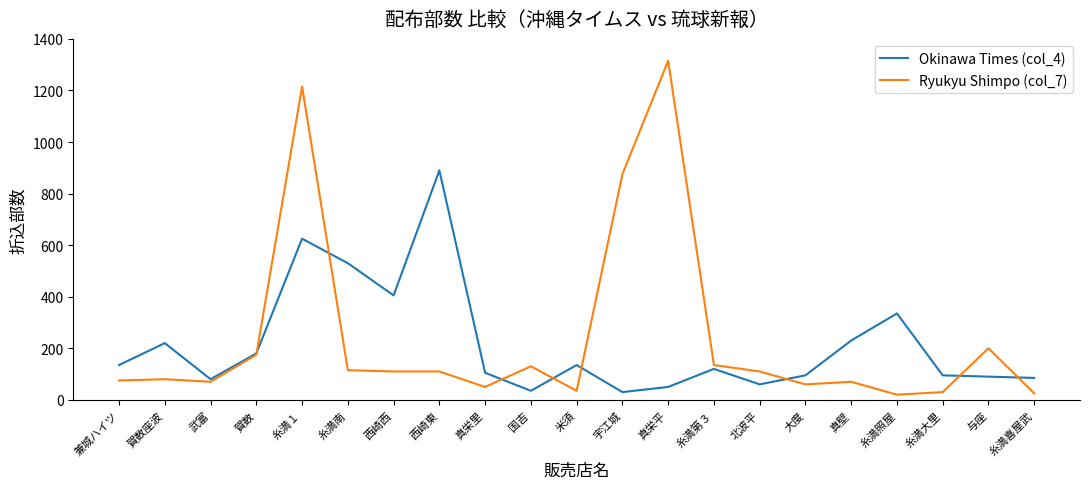

At which category is the sum across all series the highest?

糸満１